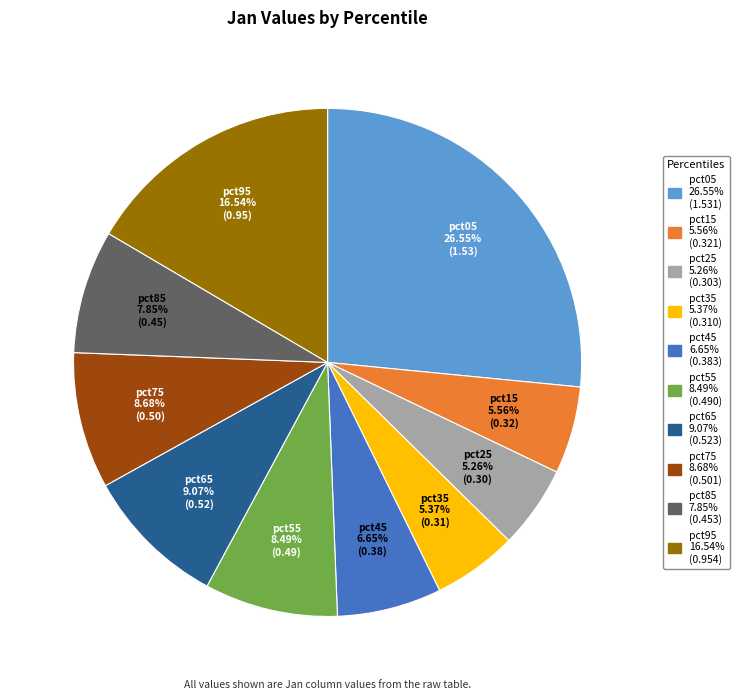

How many segments does this pie chart have?

10